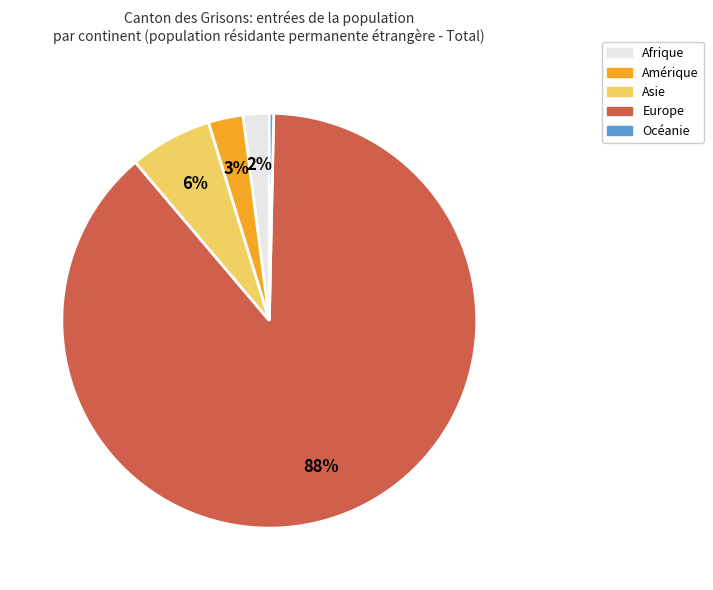

To the nearest percent, what is the combined percentage of Océanie and Afrique?

2%